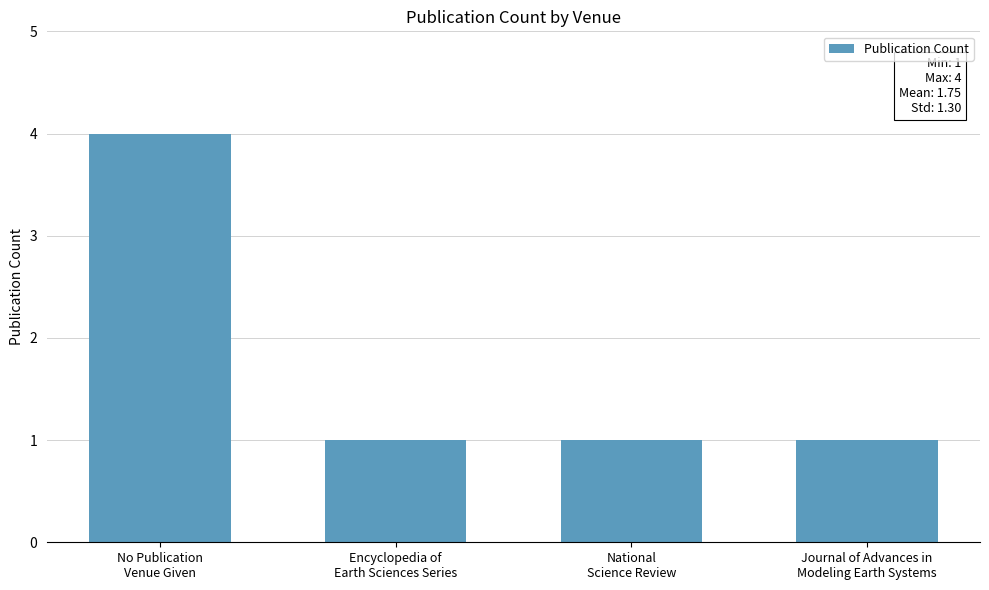

What position from the left is Journal of Advances in
Modeling Earth Systems?

4